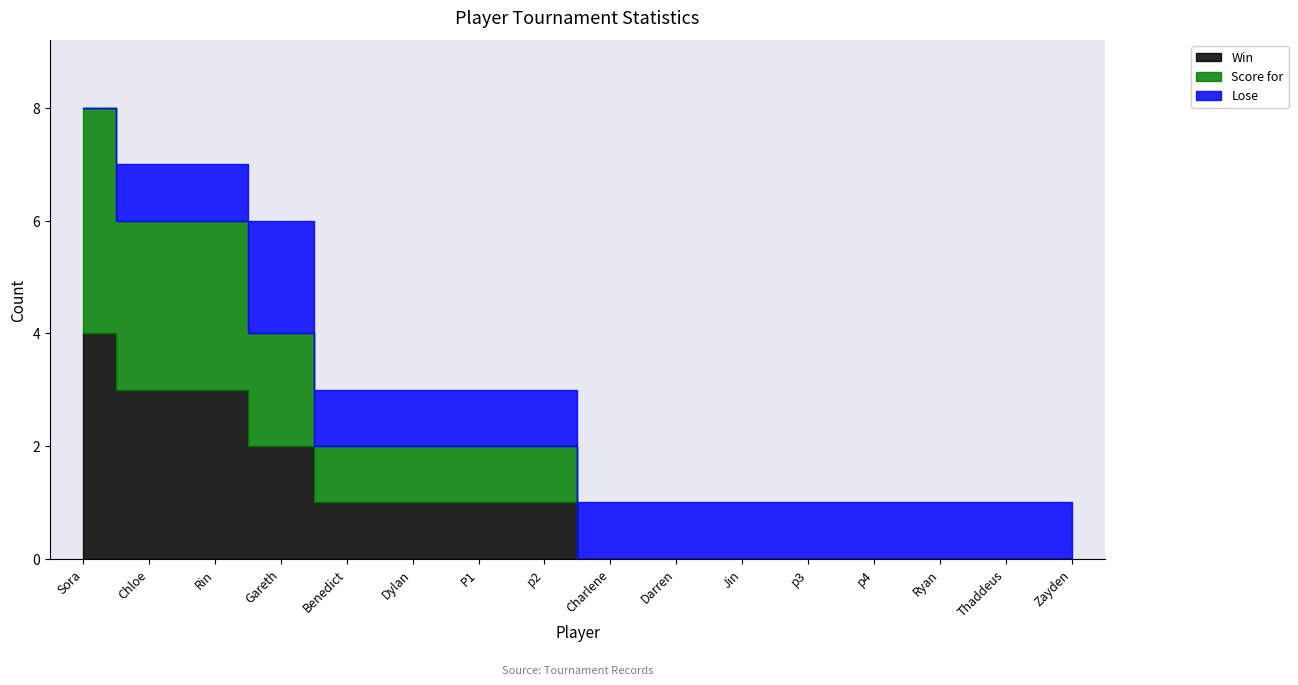

Rank the series by their maximum value, from highest to lowest.

Win, Score for, Lose